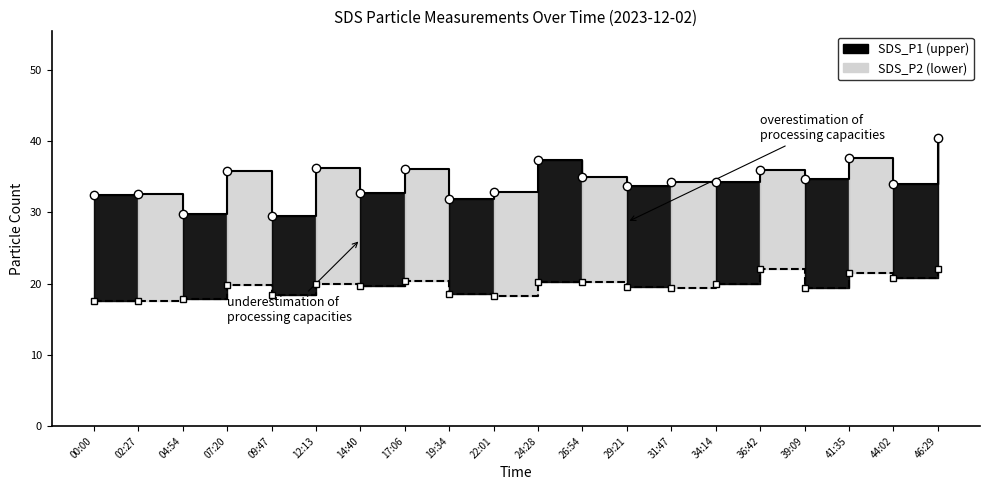

Reading right to left, extract all data points from this chart.

SDS_P1: 46:29=40.4	44:02=33.9	41:35=37.6	39:09=34.6	36:42=35.9	34:14=34.3	31:47=34.2	29:21=33.7	26:54=34.9	24:28=37.3	22:01=32.8	19:34=31.9	17:06=36.1	14:40=32.7	12:13=36.2	09:47=29.5	07:20=35.7	04:54=29.8	02:27=32.5	00:00=32.4
SDS_P2: 46:29=22.0	44:02=20.8	41:35=21.5	39:09=19.4	36:42=22.0	34:14=19.9	31:47=19.4	29:21=19.5	26:54=20.2	24:28=20.2	22:01=18.3	19:34=18.5	17:06=20.4	14:40=19.7	12:13=19.9	09:47=18.3	07:20=19.8	04:54=17.8	02:27=17.6	00:00=17.5